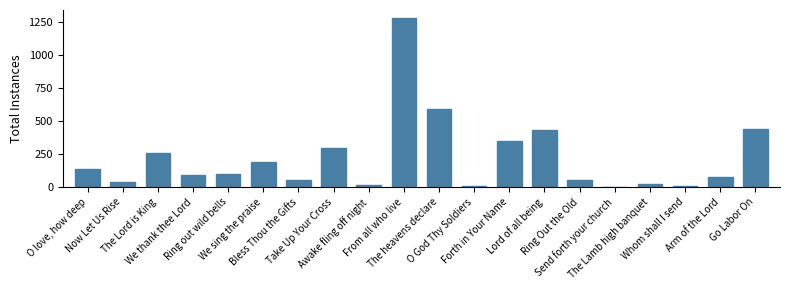

What is the change in value from Now Let Us Rise to O God Thy Soldiers?

-35